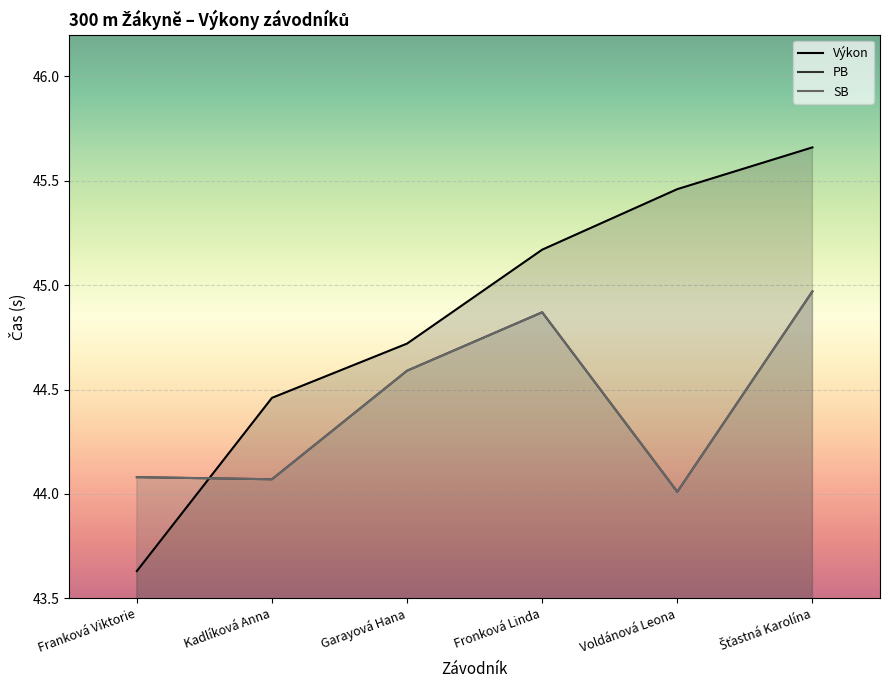

At which label does Výkon first exceed 45?

Fronková Linda